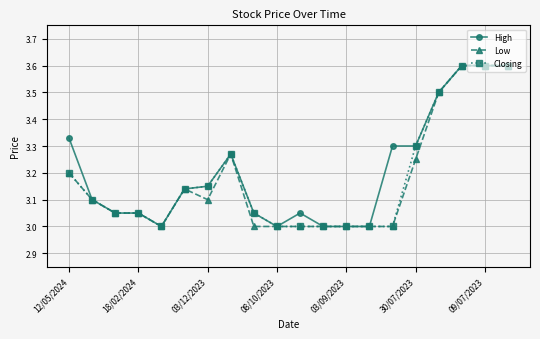

What is the maximum value for High?

3.6